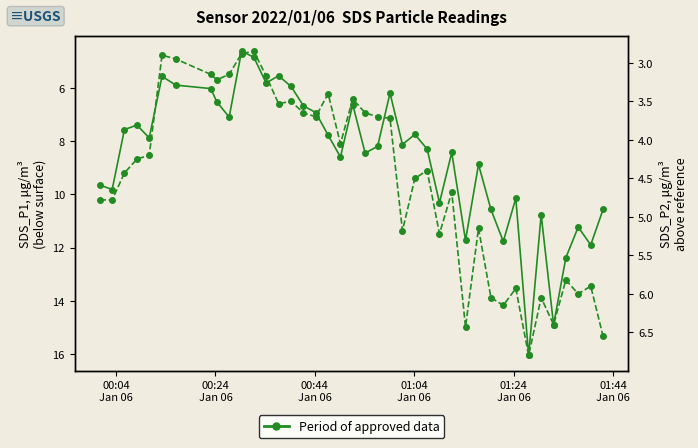

What is the average value of the SDS_P2 series?

4.5